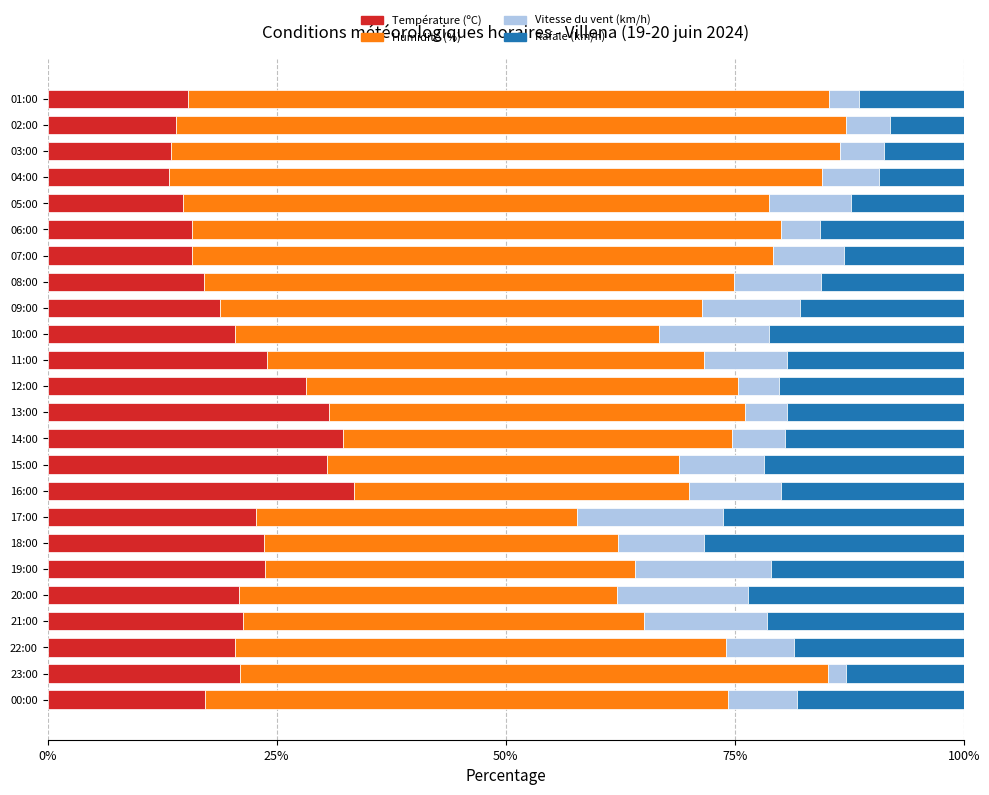

What is the highest value of the Température (ºC) series?

33.4